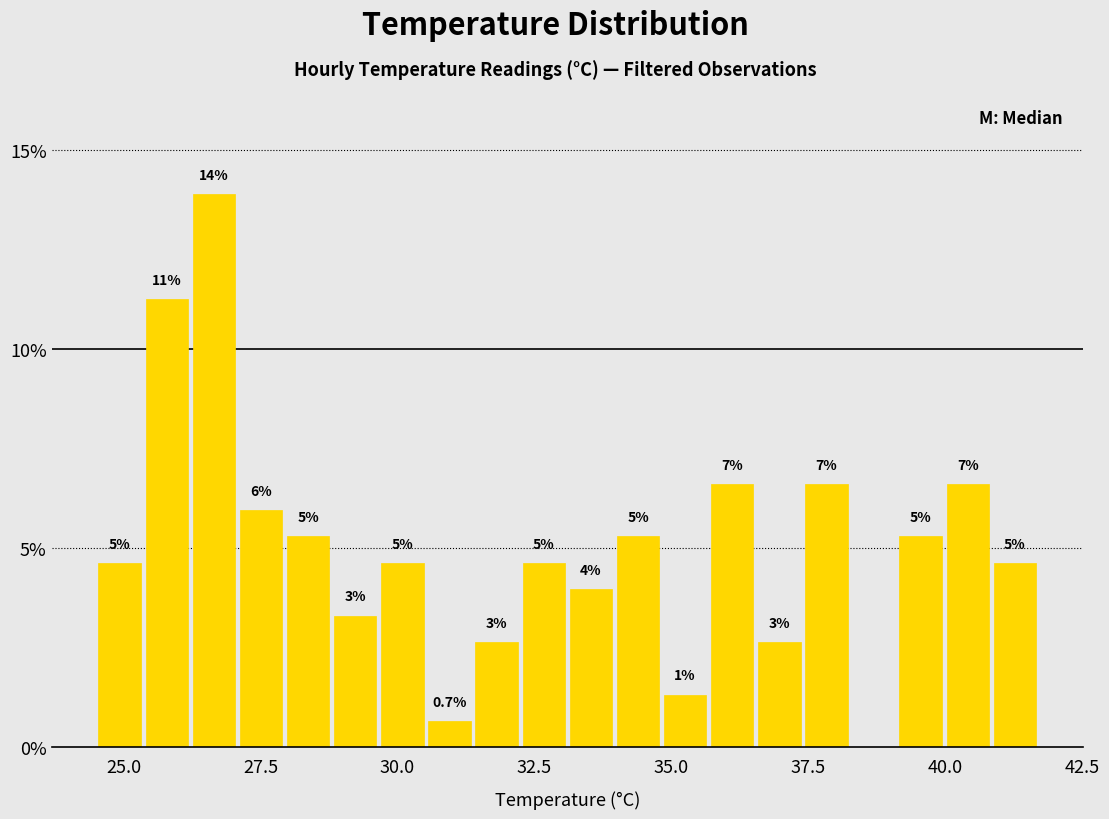

Read against the x-axis, roughly where is the centre of the tallest bar?

26.5